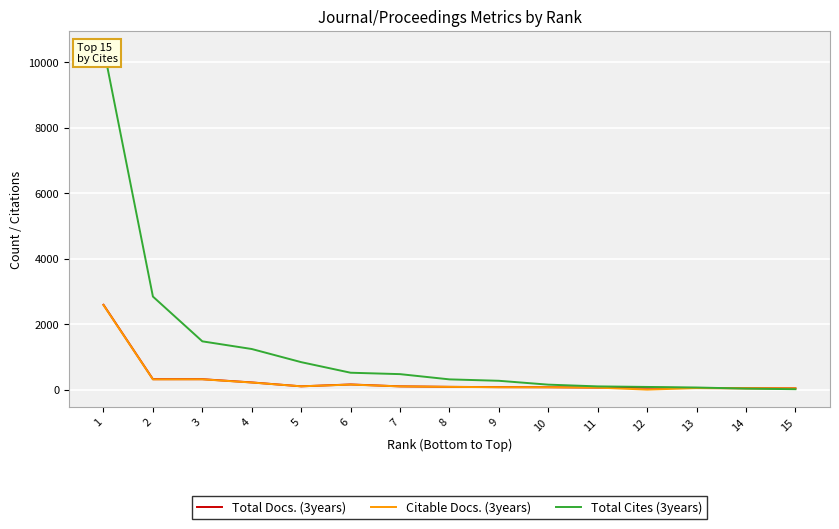

Which category has the highest value across all series?

1